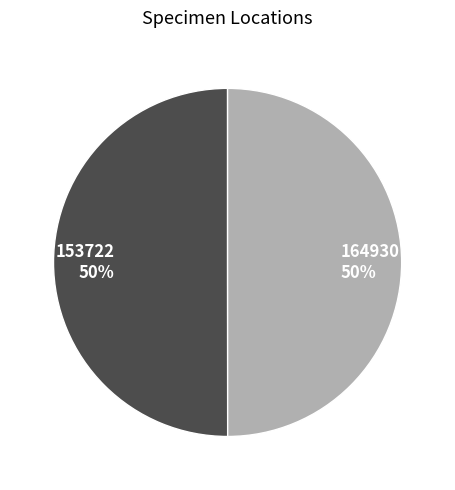

True or false: 164930 accounts for 63% of the total.

False